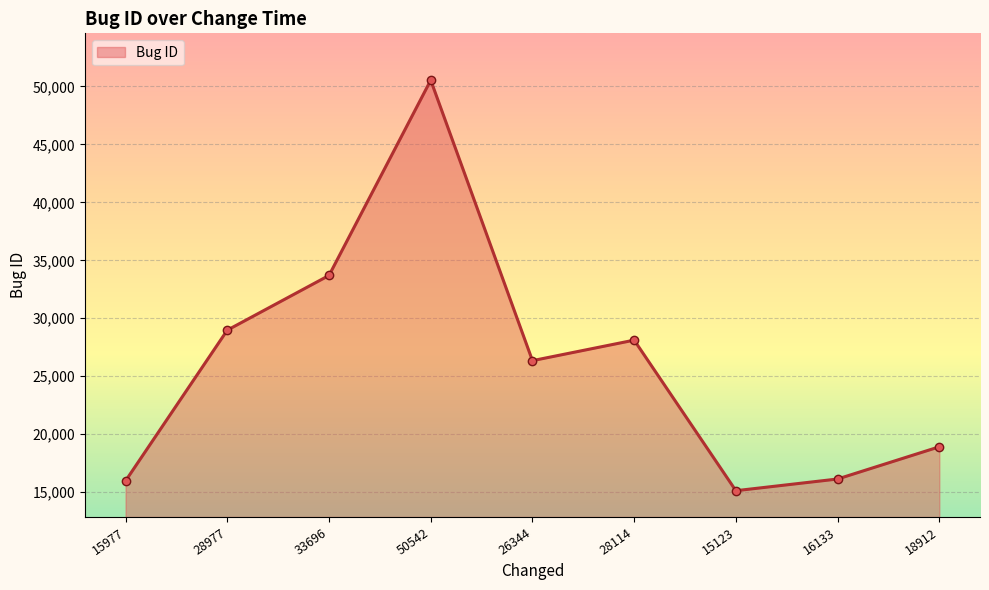

Where is the data nearest to the value 32832?

33696